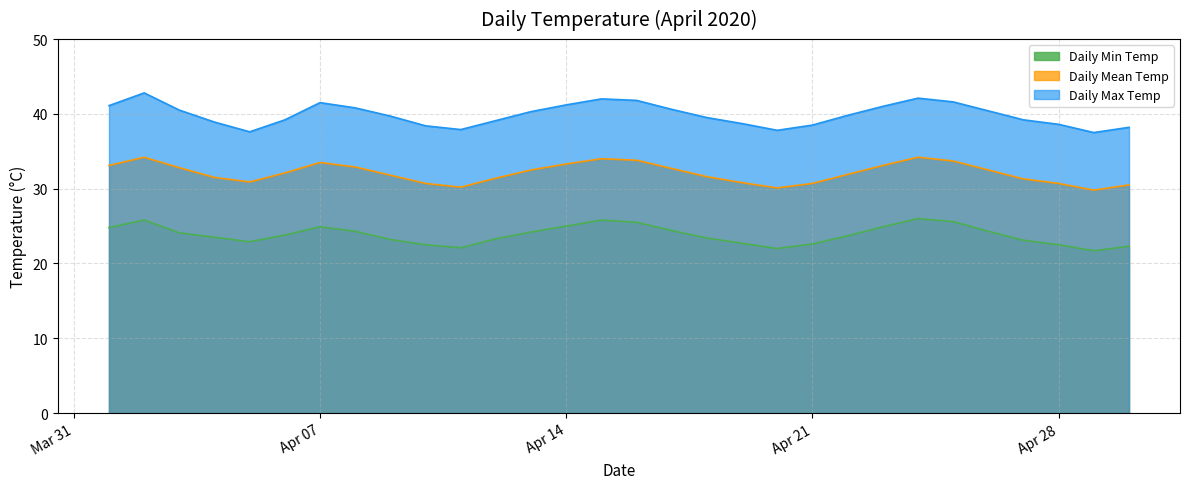

How many series are shown in this chart?

3